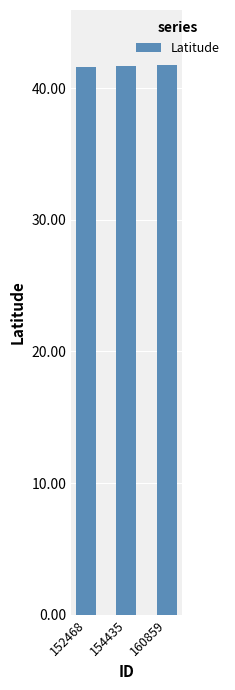

The chart shows a value of 41.6 at 152468. True or false?

True